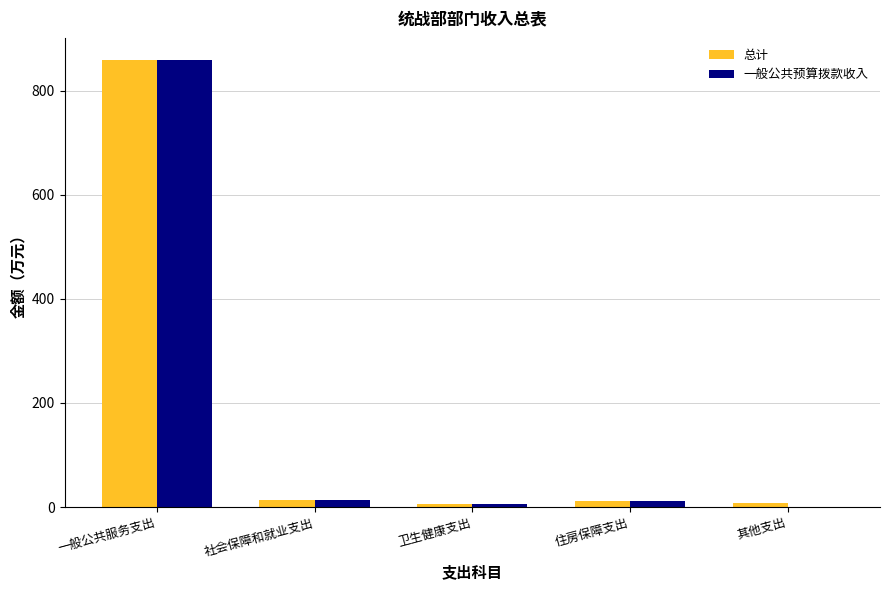

What is the difference between the 一般公共预算拨款收入 values at 住房保障支出 and 社会保障和就业支出?

2.0